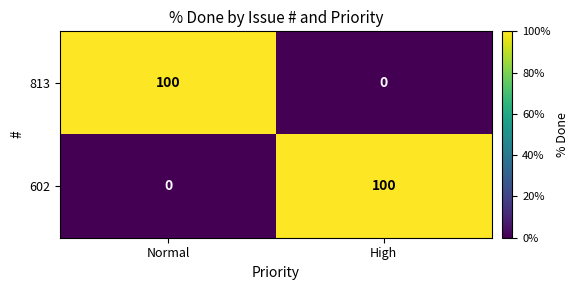

What is the total value across all series at Normal?

100